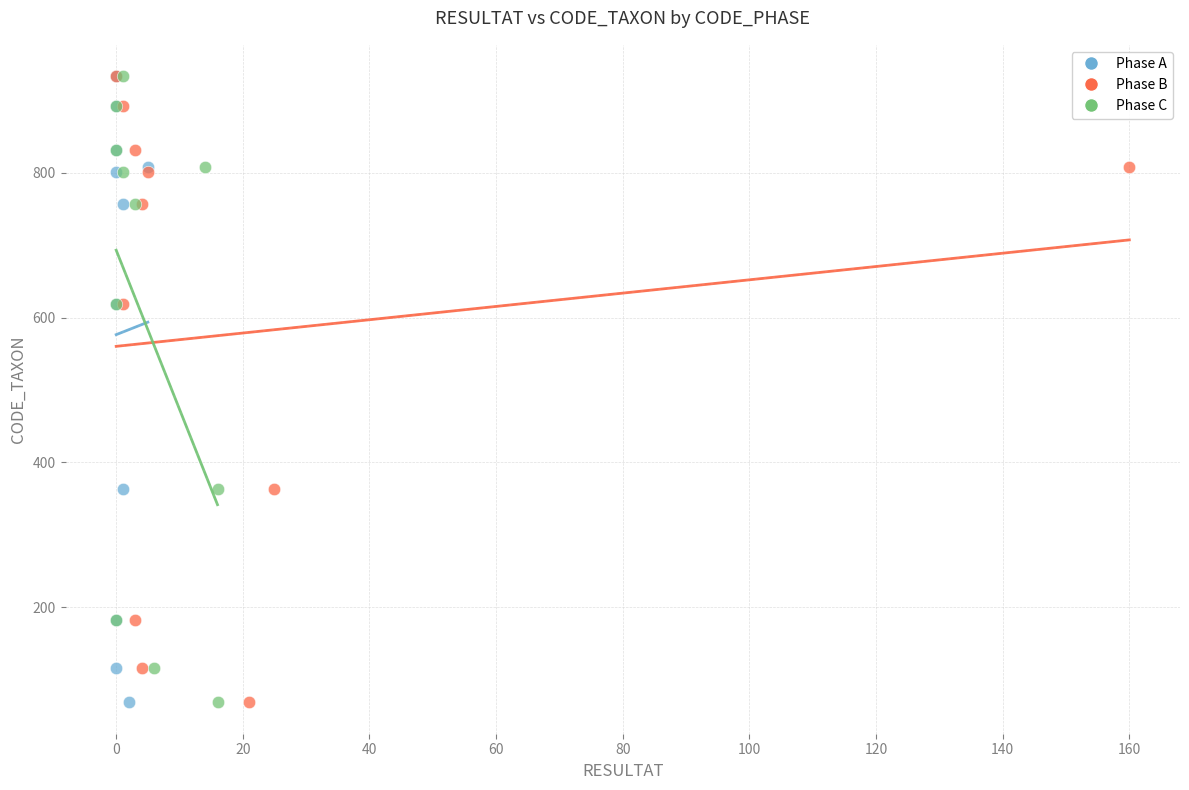

What are all the series names shown in the legend?

Phase A, Phase B, Phase C